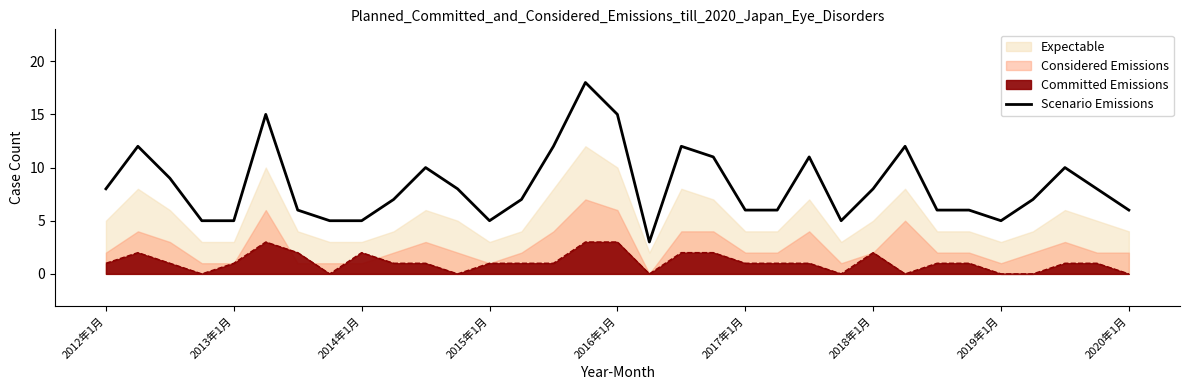

Reading left to right, extract all data points from this chart.

8	12	9	5	5	15	6	5	5	7	10	8	5	7	12	18	15	3	12	11	6	6	11	5	8	12	6	6	5	7	10	8	6